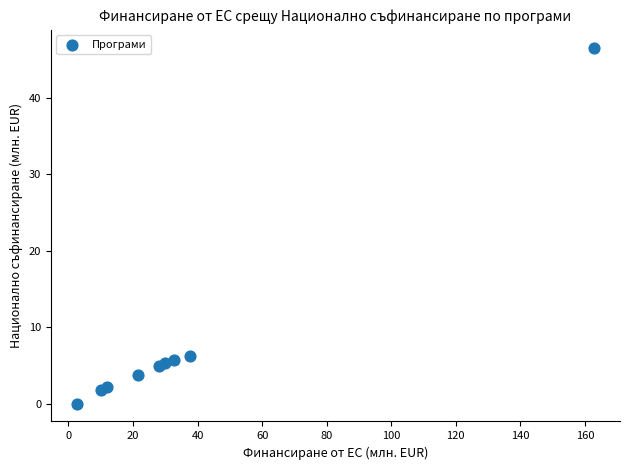

What is the range of Y values (max minus min)?

46.5